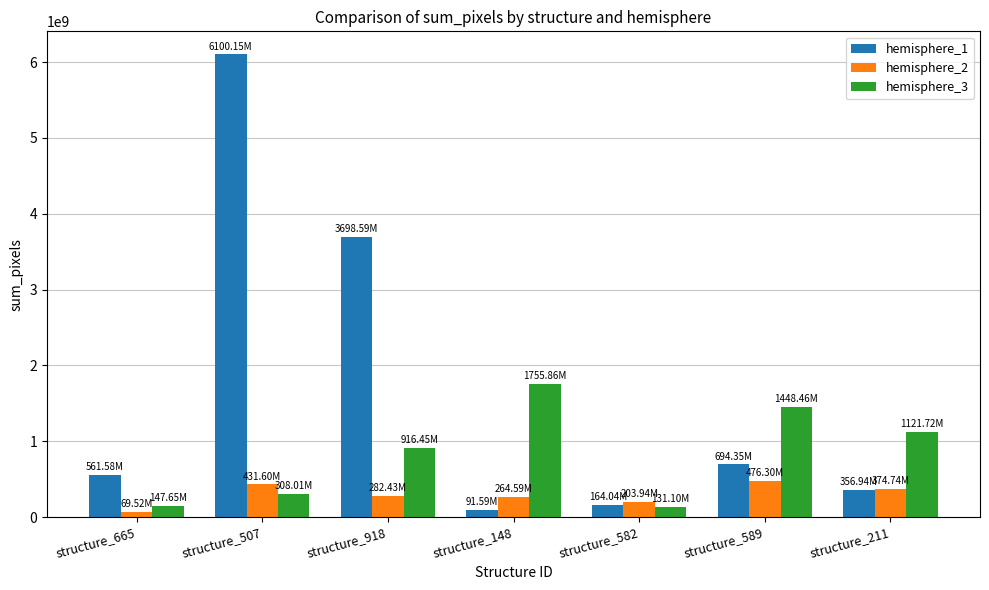

What is the label of the 2nd bar from the left?

structure_507